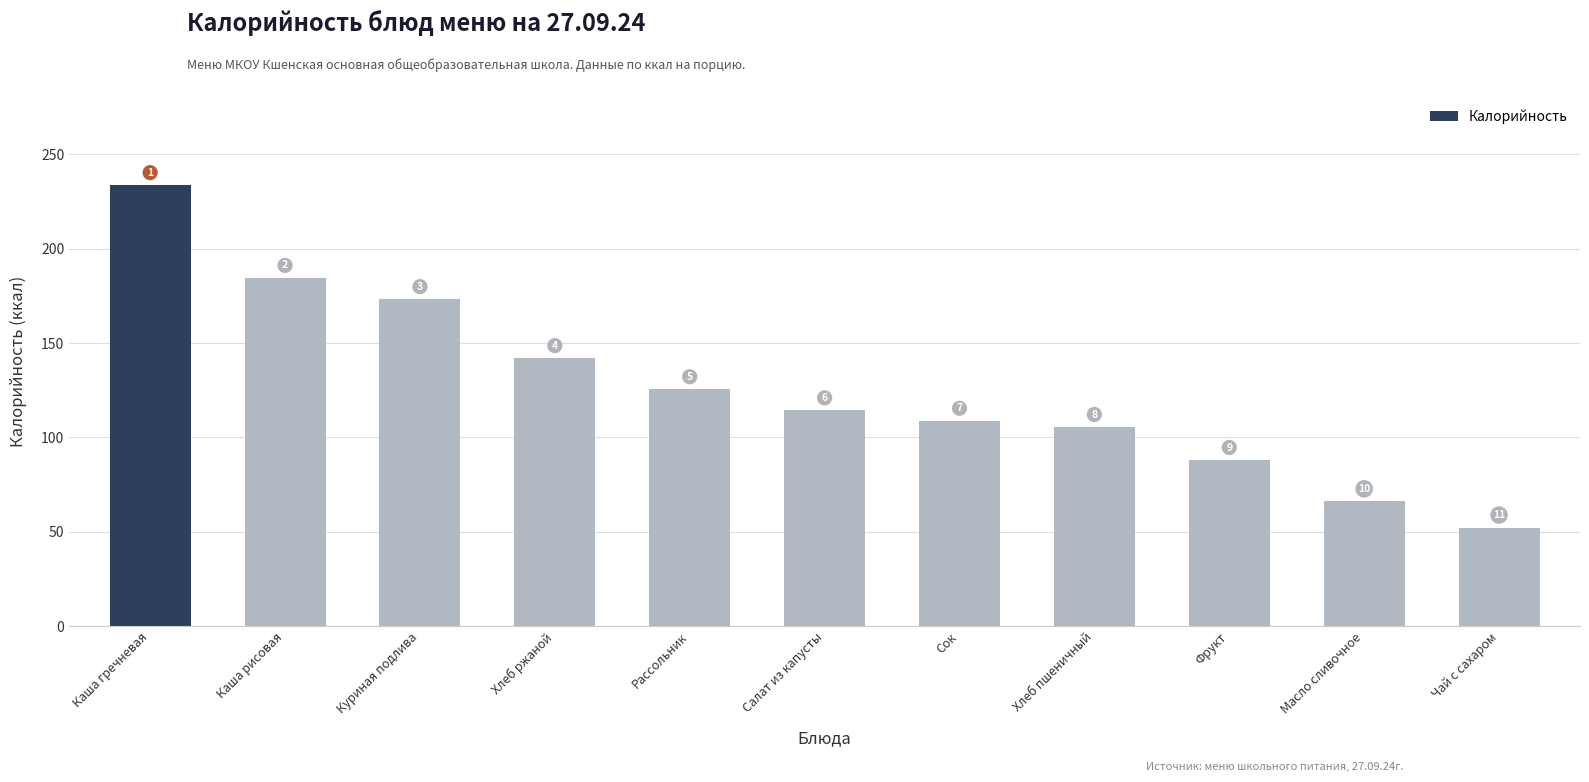

How many bars are there in total?

11